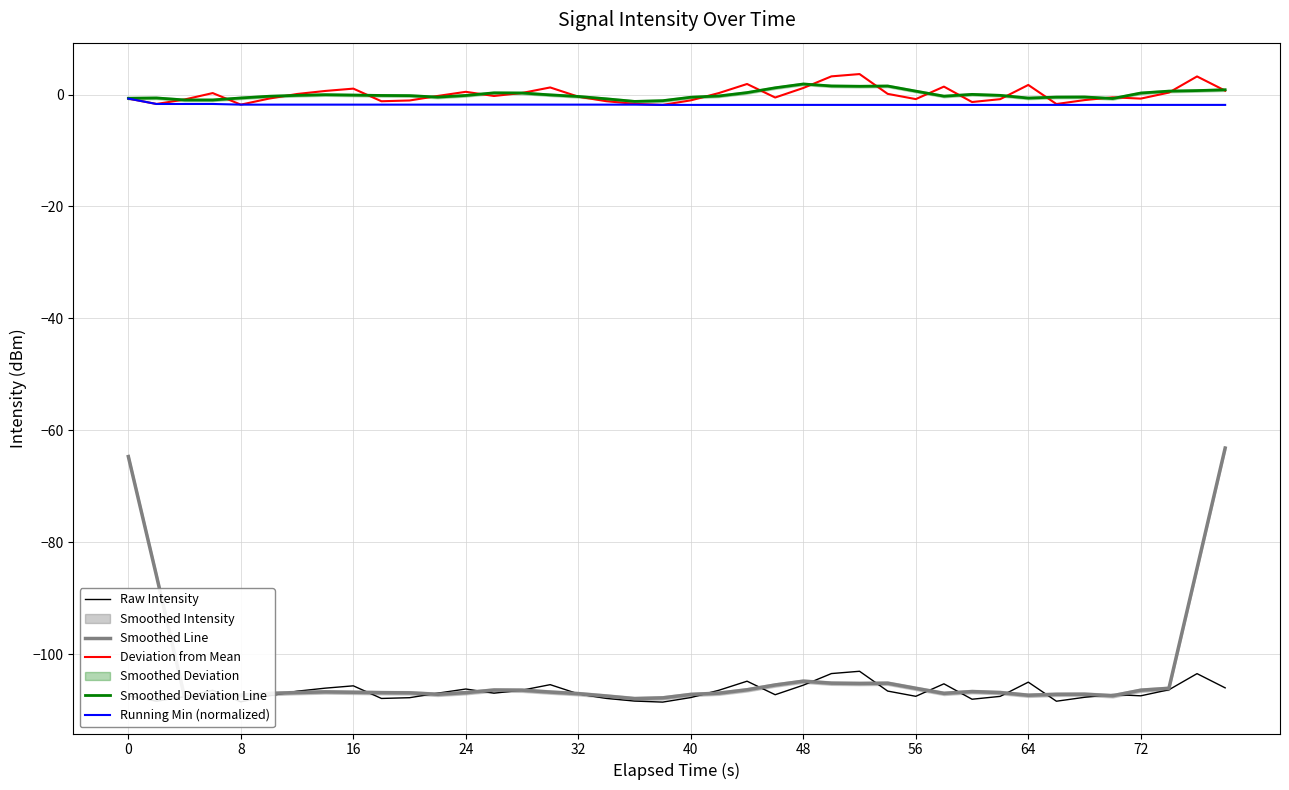

What is the sum of all Raw Intensity values?

-4269.2